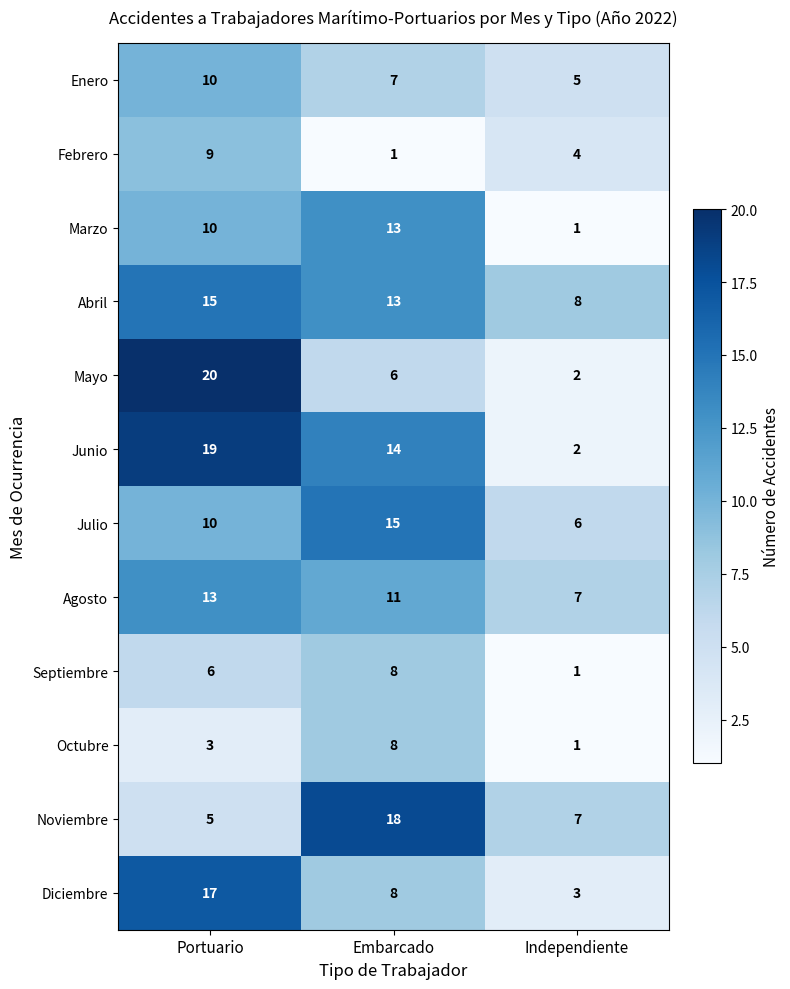

At which category is the sum across all series the highest?

Portuario